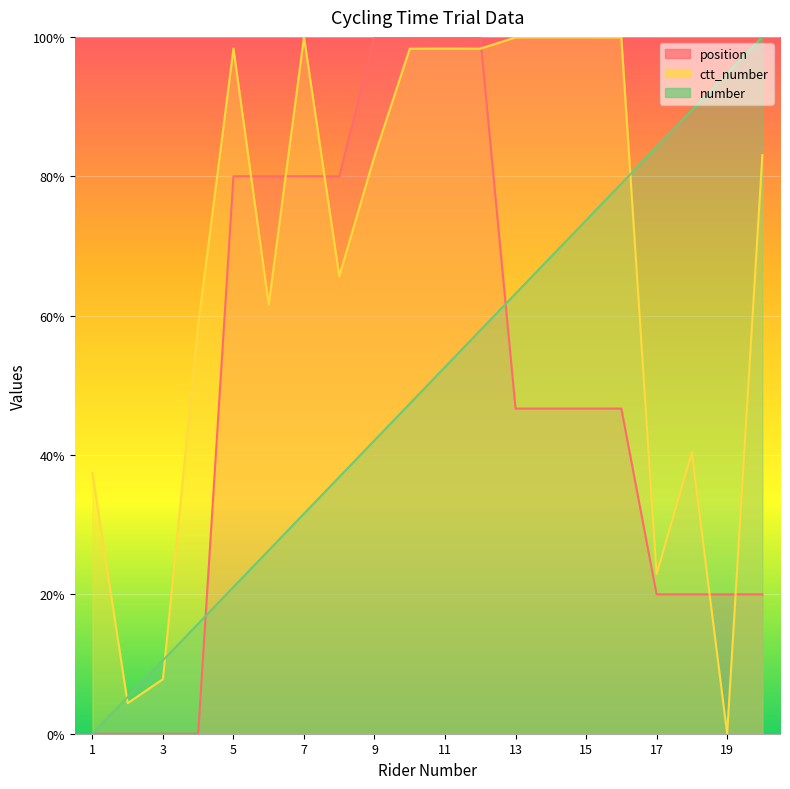

True or false: position and ctt_number cross at least once.

True